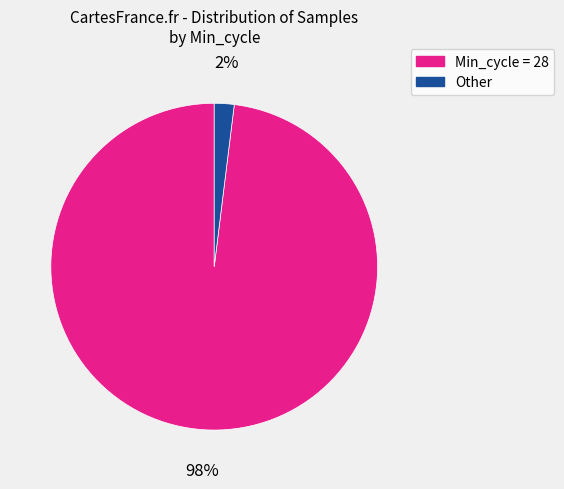

Is there a majority slice in this chart?

Yes